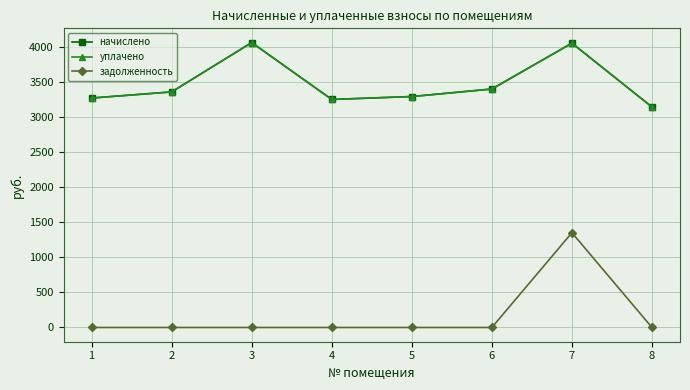

Is the value of задолженность at 7 greater than the value of уплачено at 4?

No